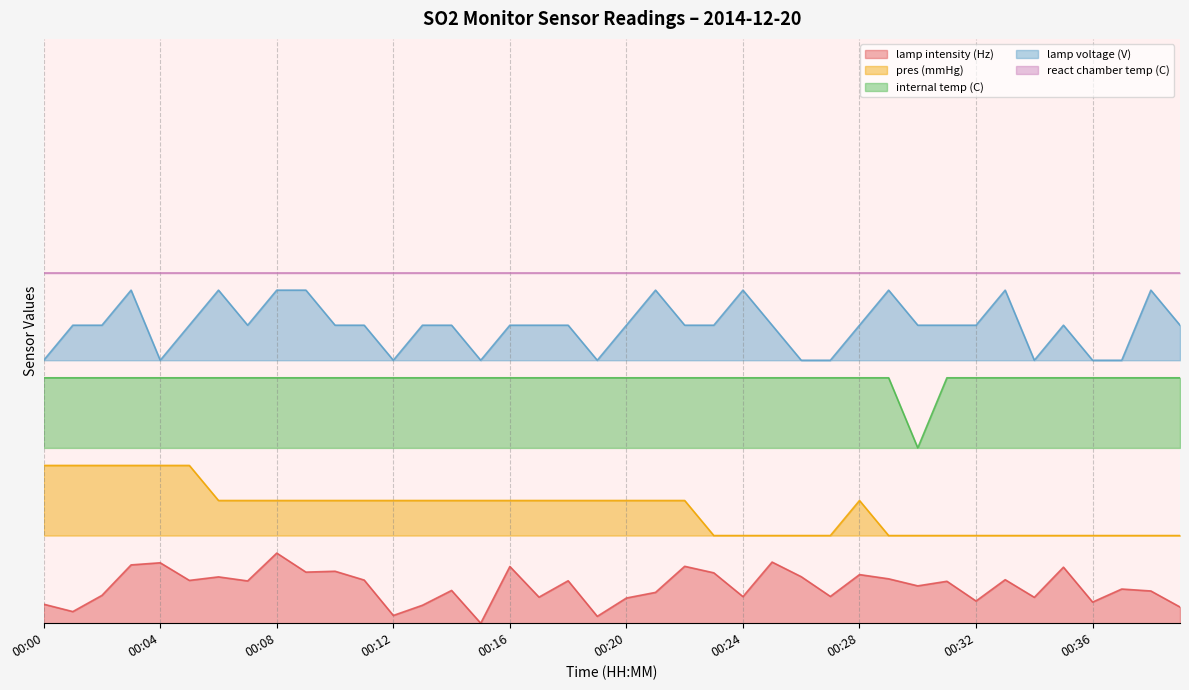

At how many categories does at least one series exceed 0?

40